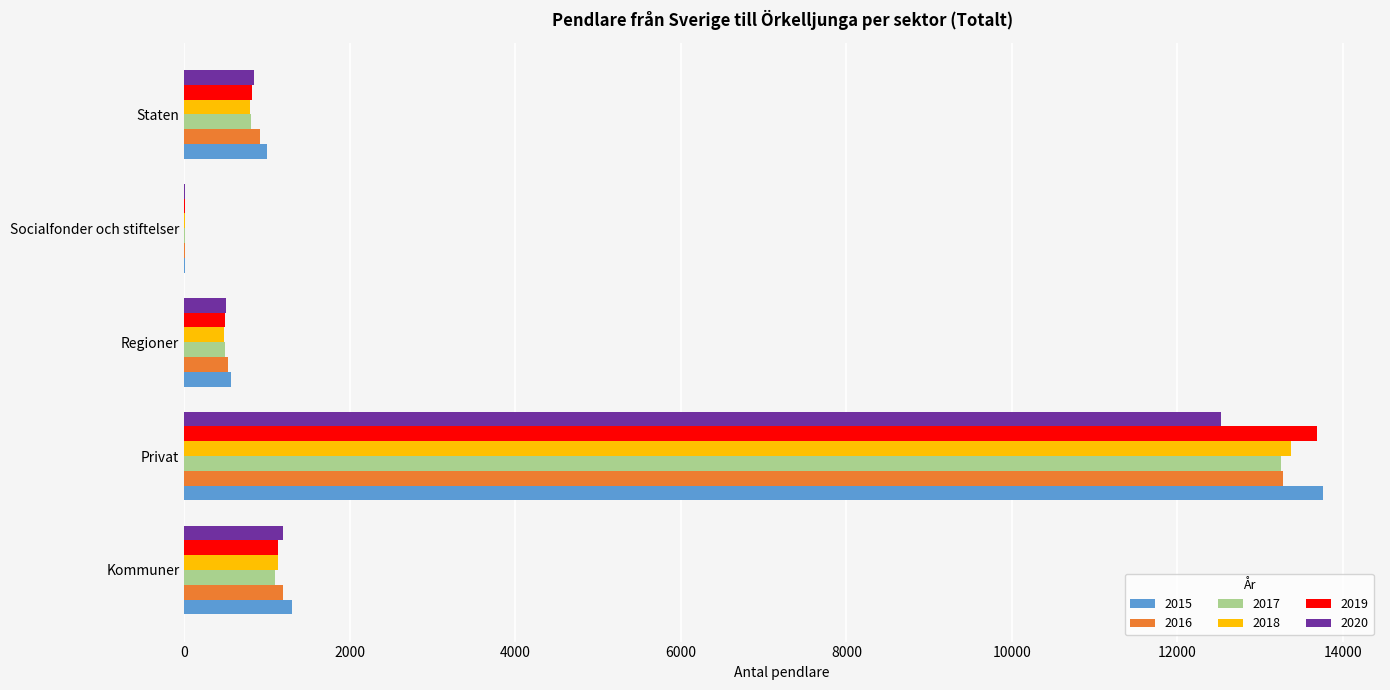

What value does the 2018 series have at Staten?

791